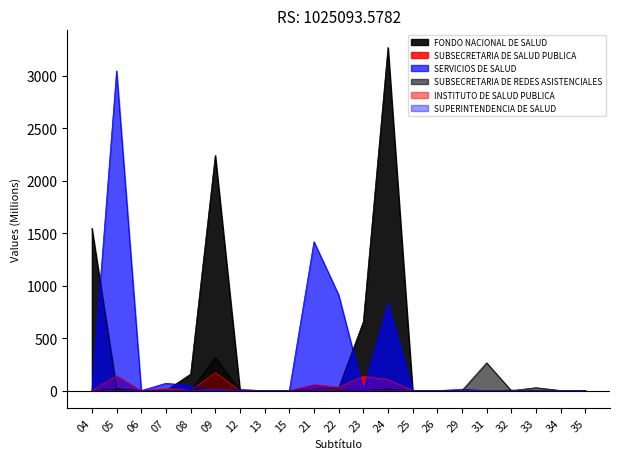

Reading left to right, list all the values displayed in this chart.

FONDO NACIONAL DE SALUD: 04=1546.3	05=20.1	06=0.0	07=0.3	08=157.6	09=2241.1	12=5.0	13=0.0	15=0.0	21=14.9	22=24.2	23=656.5	24=3269.4	25=0.0	26=0.0	29=0.2	31=0.0	32=5.3	33=0.0	34=0.0	35=0.0
SUBSECRETARIA DE SALUD PUBLICA: 04=0.0	05=141.9	06=0.0	07=19.5	08=1.4	09=171.1	12=0.1	13=0.0	15=0.0	21=58.6	22=33.3	23=135.2	24=105.3	25=0.0	26=0.2	29=1.3	31=0.0	32=0.0	33=0.0	34=0.0	35=0.0
SERVICIOS DE SALUD: 04=0.0	05=3047.2	06=0.8	07=70.6	08=47.5	09=0.0	12=10.9	13=0.0	15=0.5	21=1419.2	22=913.4	23=0.2	24=830.7	25=0.0	26=0.3	29=13.0	31=0.0	32=0.0	33=0.0	34=0.0	35=0.5
SUBSECRETARIA DE REDES ASISTENCIALES: 04=0.0	05=13.9	06=0.0	07=0.0	08=0.1	09=315.8	12=0.0	13=2.5	15=0.0	21=8.1	22=12.1	23=0.0	24=15.7	25=0.0	26=0.0	29=1.1	31=265.4	32=0.0	33=28.3	34=1.6	35=0.0
INSTITUTO DE SALUD PUBLICA: 04=0.0	05=0.6	06=0.0	07=8.9	08=0.8	09=11.3	12=0.2	13=0.0	15=0.0	21=10.6	22=7.6	23=0.0	24=0.5	25=0.0	26=0.0	29=2.5	31=0.5	32=0.0	33=0.0	34=0.0	35=0.0
SUPERINTENDENCIA DE SALUD: 04=0.0	05=0.0	06=0.0	07=0.0	08=0.1	09=10.5	12=0.0	13=0.0	15=0.0	21=7.7	22=2.3	23=0.0	24=0.1	25=0.0	26=0.0	29=0.0	31=0.0	32=0.0	33=0.0	34=0.4	35=0.0